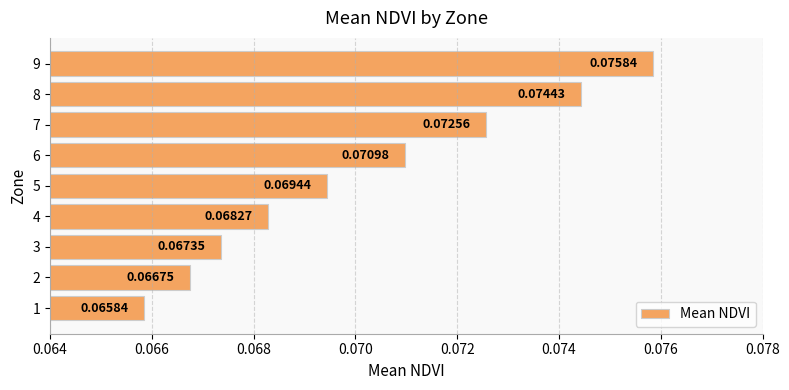

What is the sum of all values?

0.6